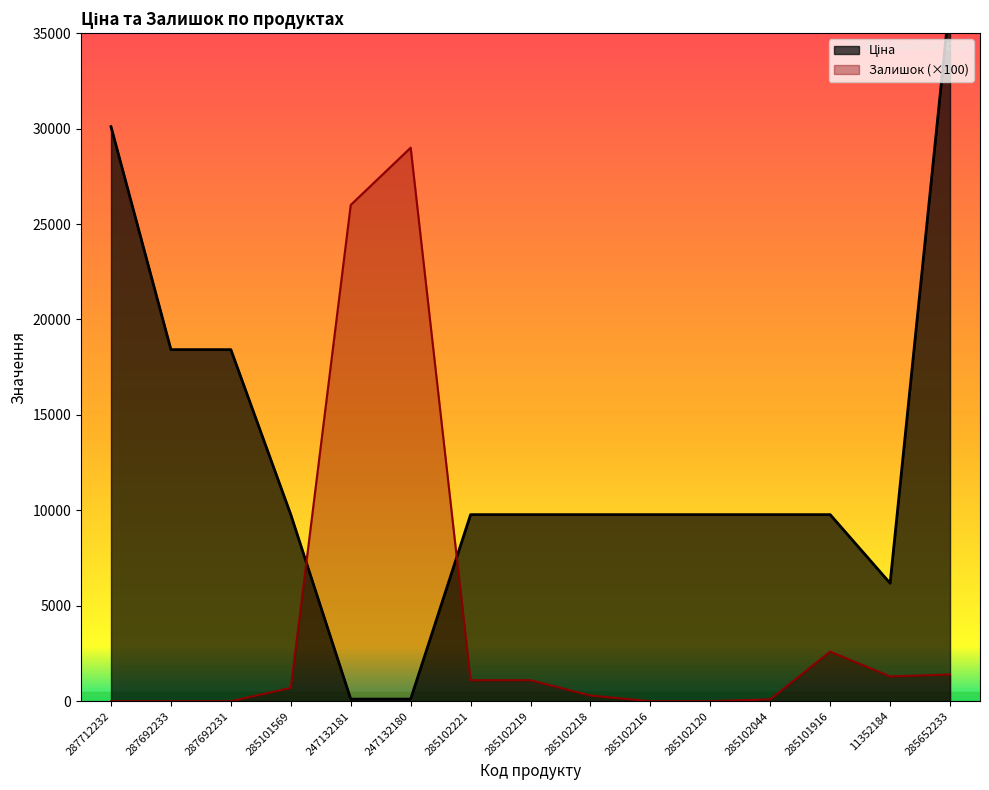

What is the difference between the second highest and second lowest values in the Ціна series?

29991.0